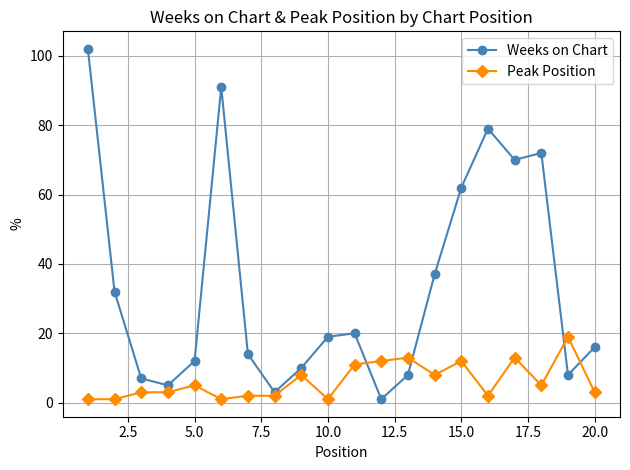

What is the maximum value shown in the chart?

102